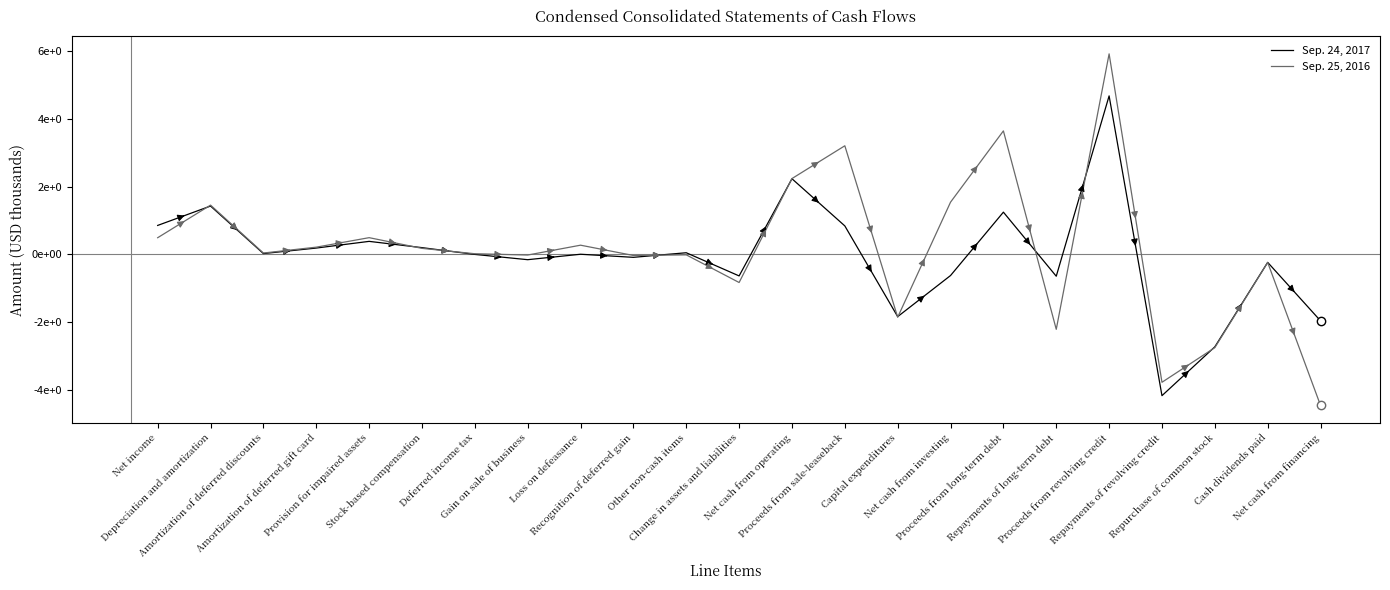

In Sep. 24, 2017, how many points are lower than both neighbors (excluding endpoints)?

7